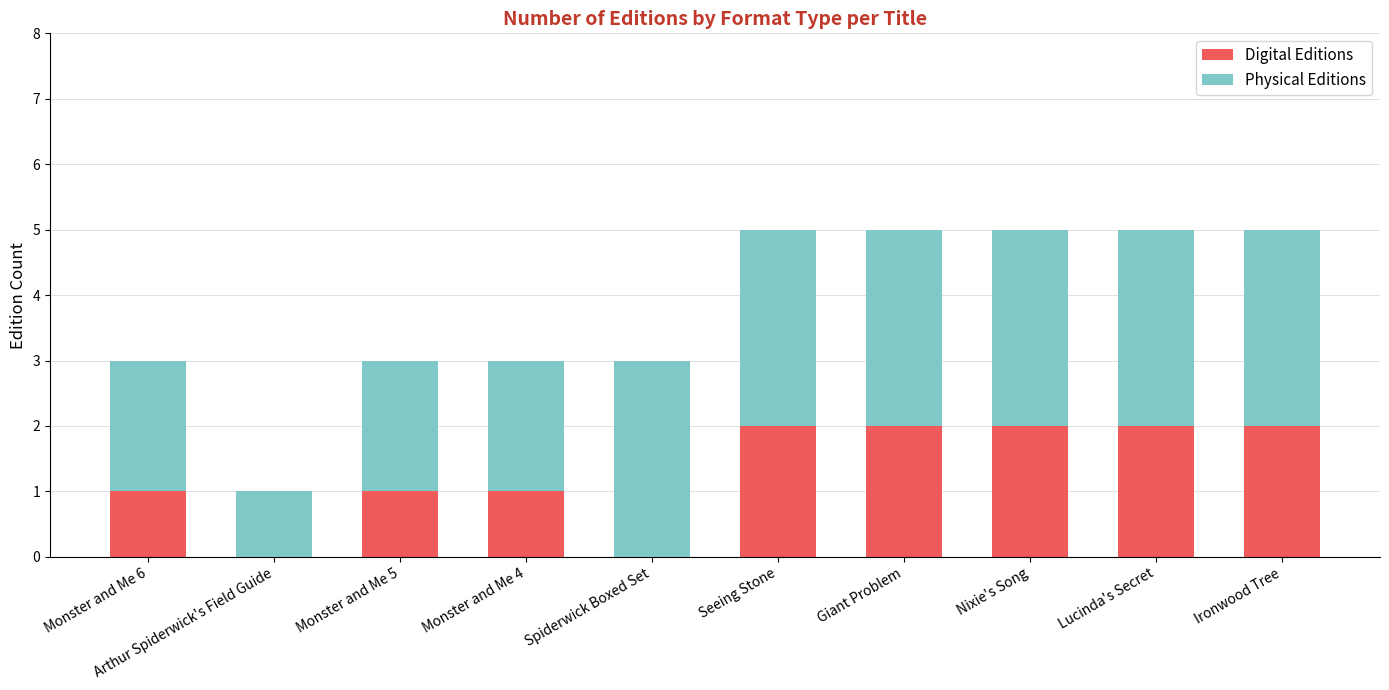

Count the Digital Editions values in the range 1 to 2.

8